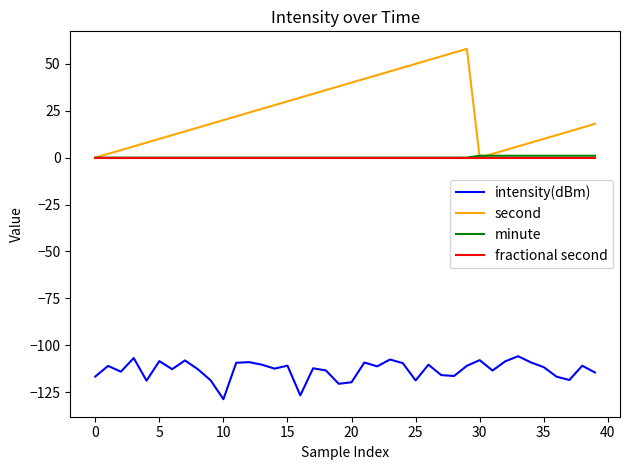

Which series ends up on top after the final intersection of minute and second?

second